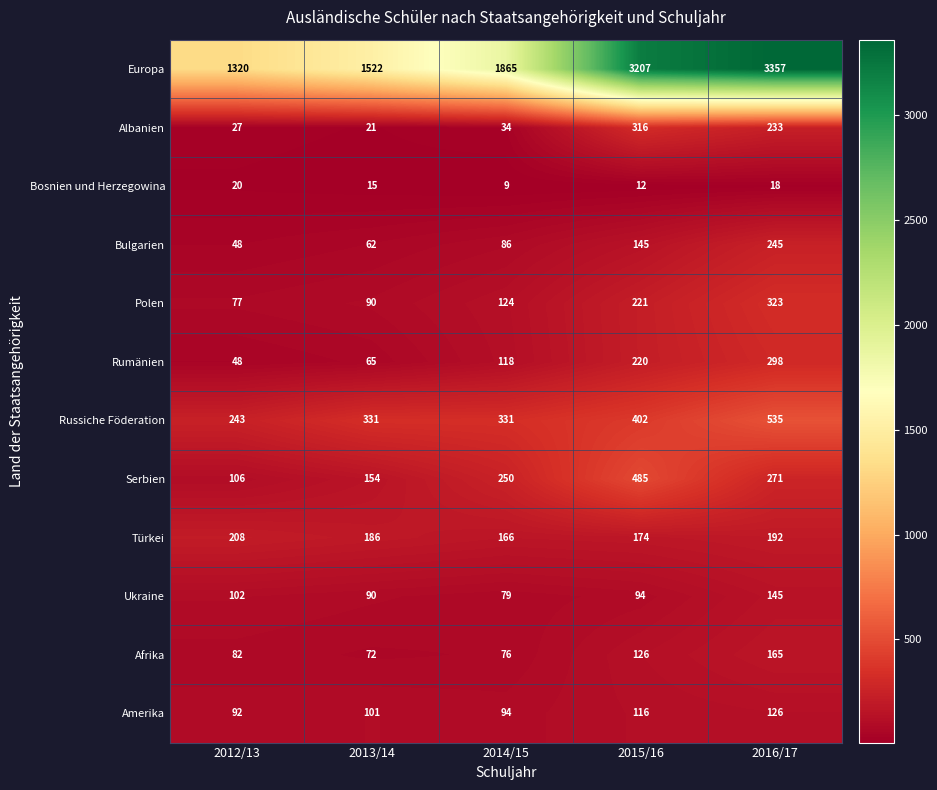

Which label corresponds to the largest value in the chart?

2016/17